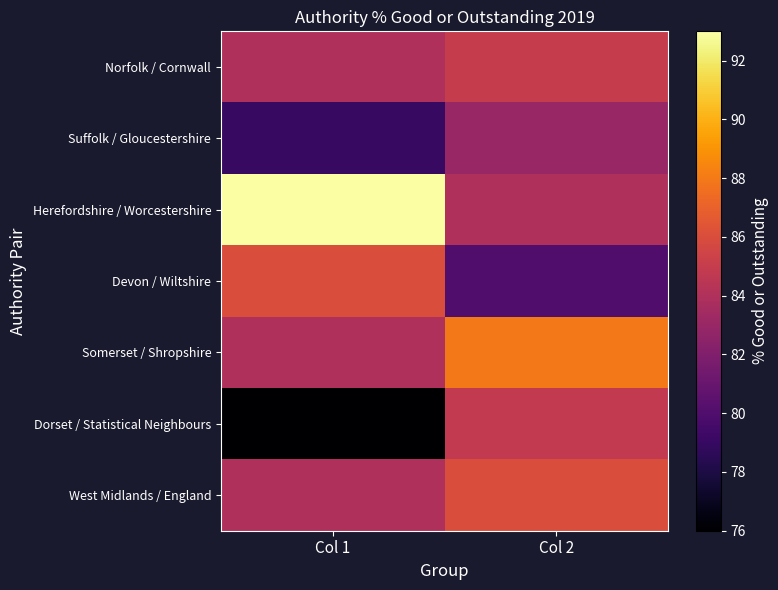

At which category is the sum across all series the highest?

Col 2